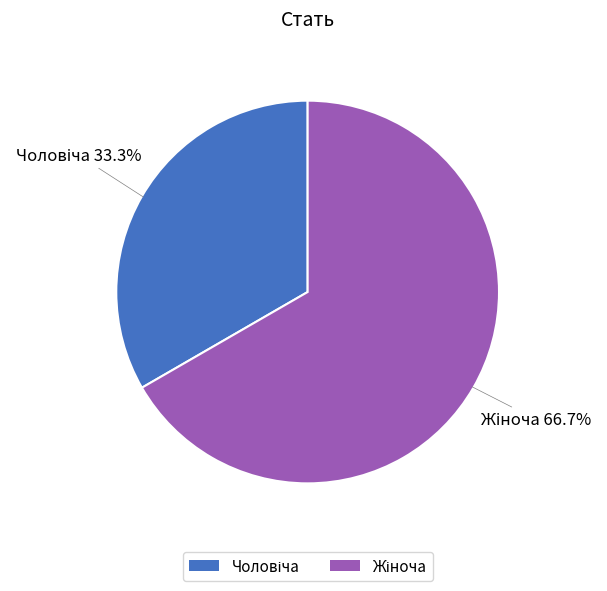

Is there any slice that represents more than half of the pie?

Yes